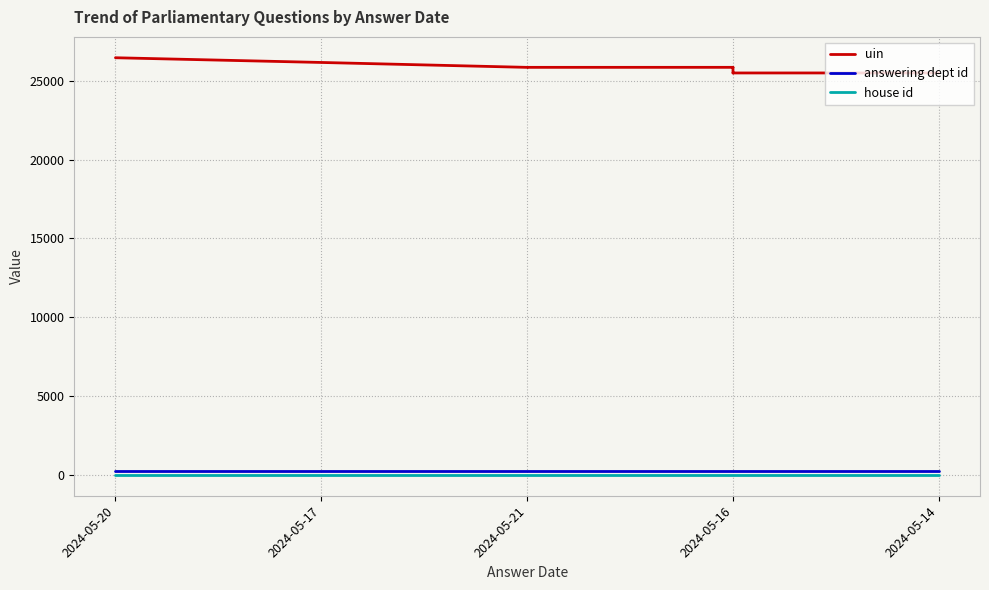

Where is house id nearest to the value 1?

2024-05-20